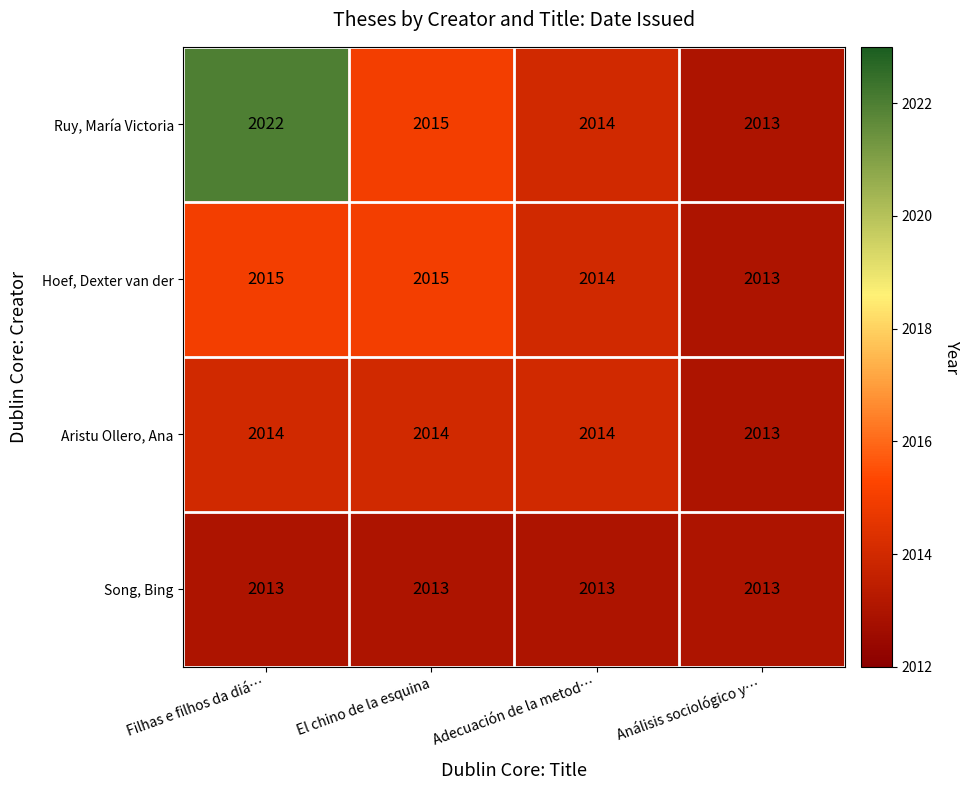

What is the maximum value shown in the chart?

2022